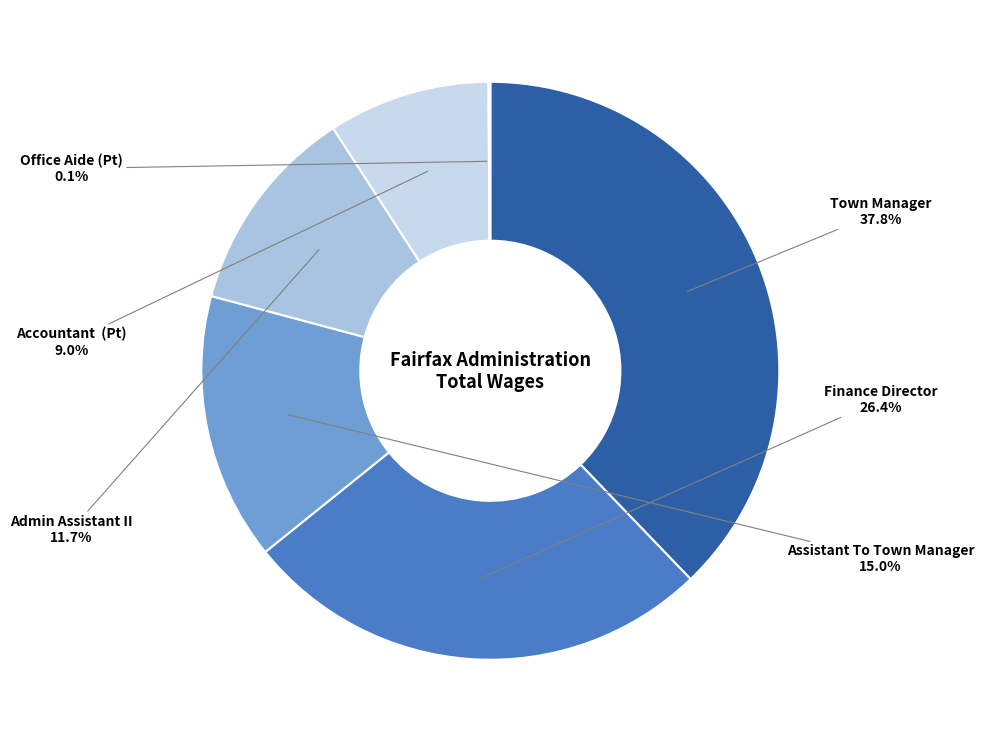

How many segments does this pie chart have?

6